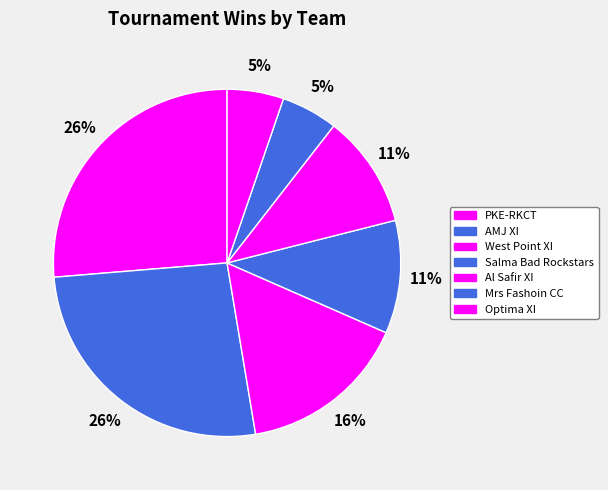

Which category has the biggest portion of the pie?

PKE-RKCT